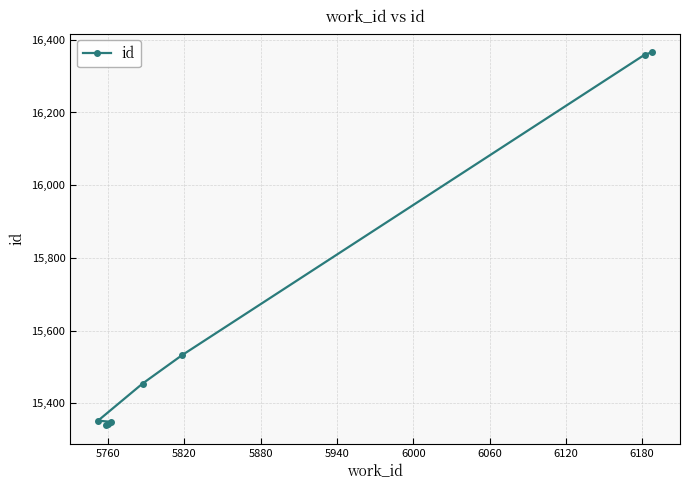

Is this an area chart (filled region under the line)?

No